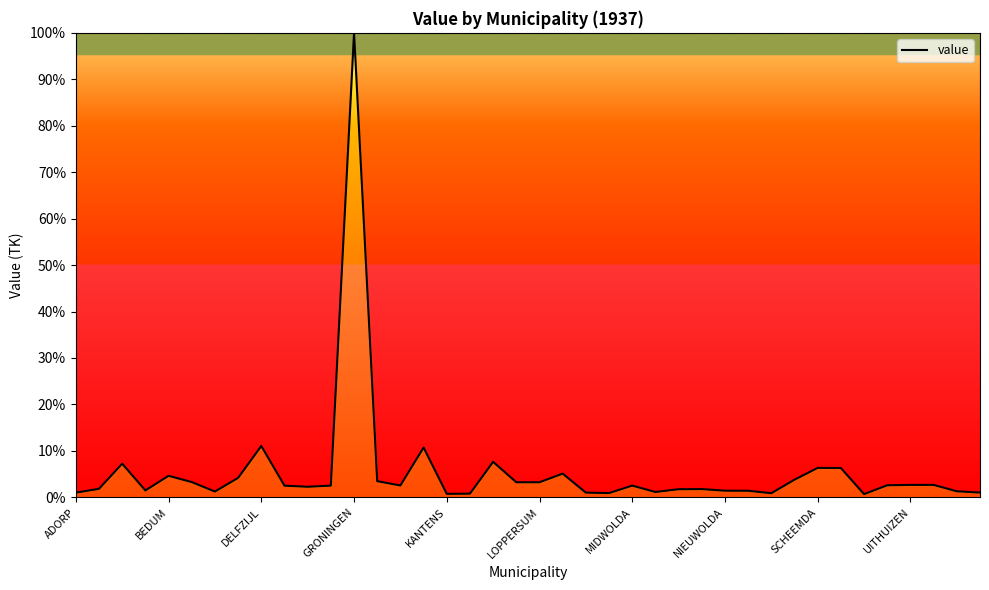

What is the greatest value displayed?

100.0